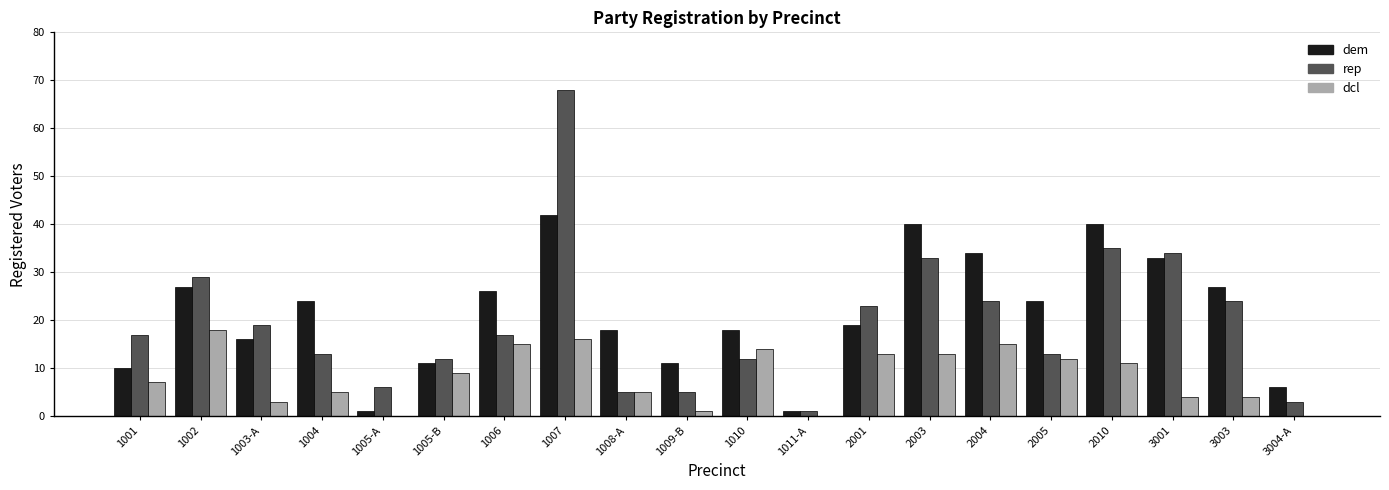

Between 1002 and 3003, which series saw the biggest shift?

dcl